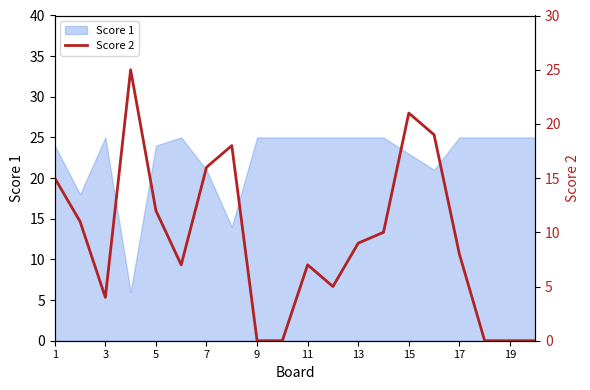

True or false: Score 1 has a value of 6 at 1.

False